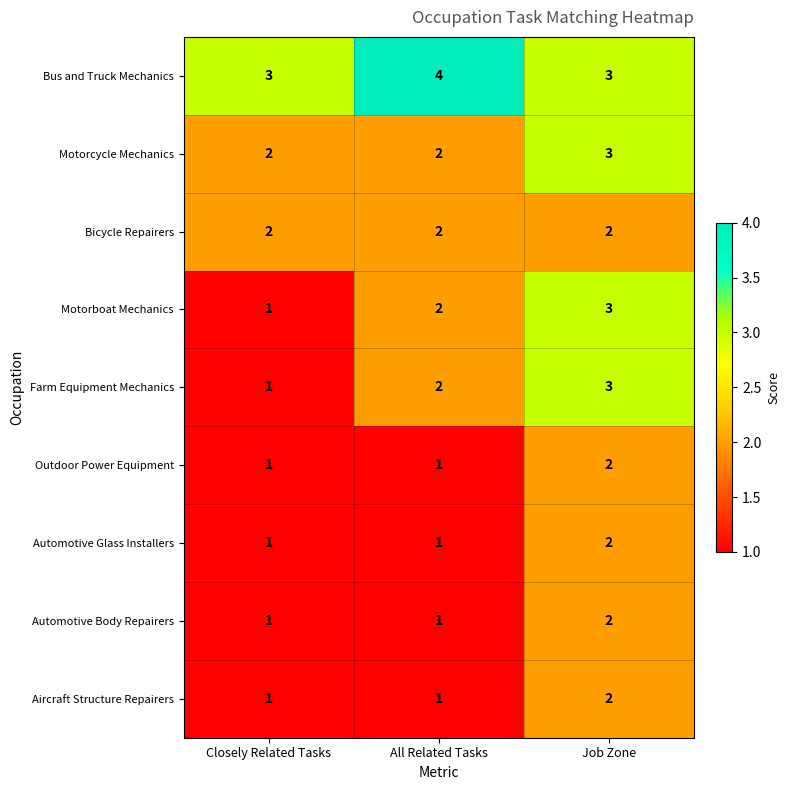

List the labels in order of Motorboat Mechanics value, smallest first.

Closely Related Tasks, All Related Tasks, Job Zone